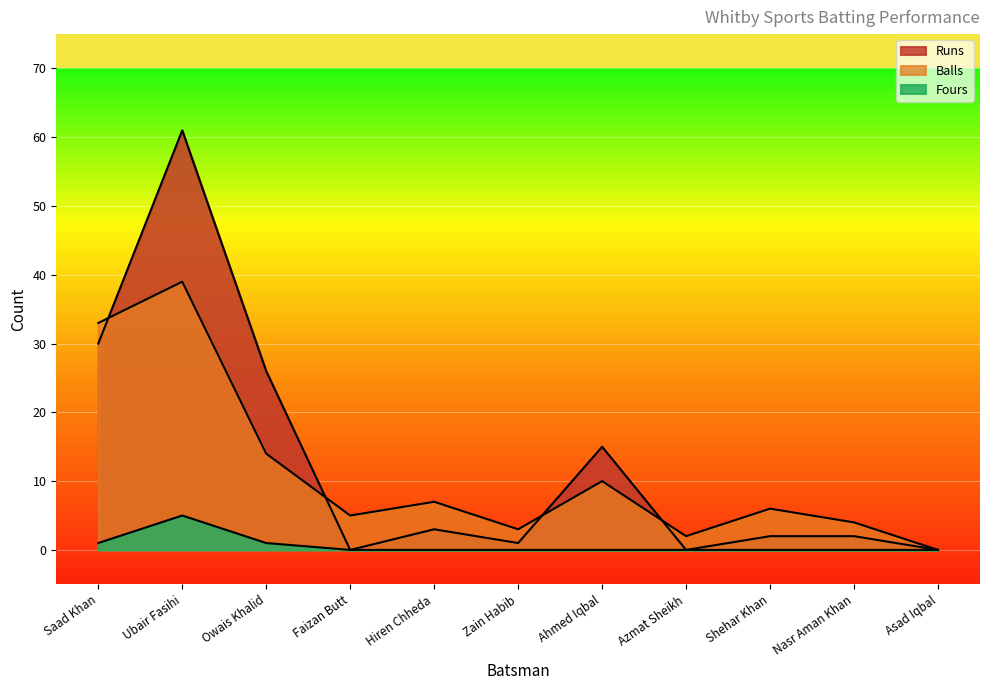

True or false: Balls has more than 0 points higher than both neighbors.

True